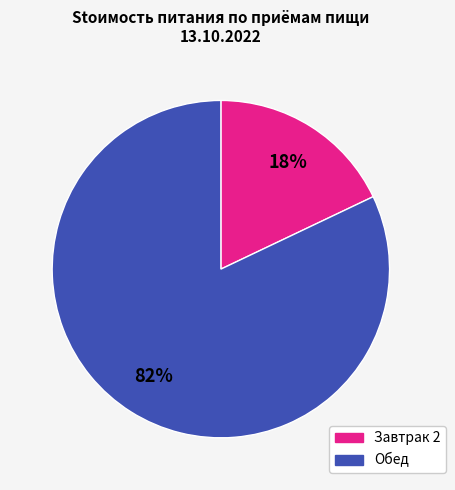

Does any single category account for the majority?

Yes